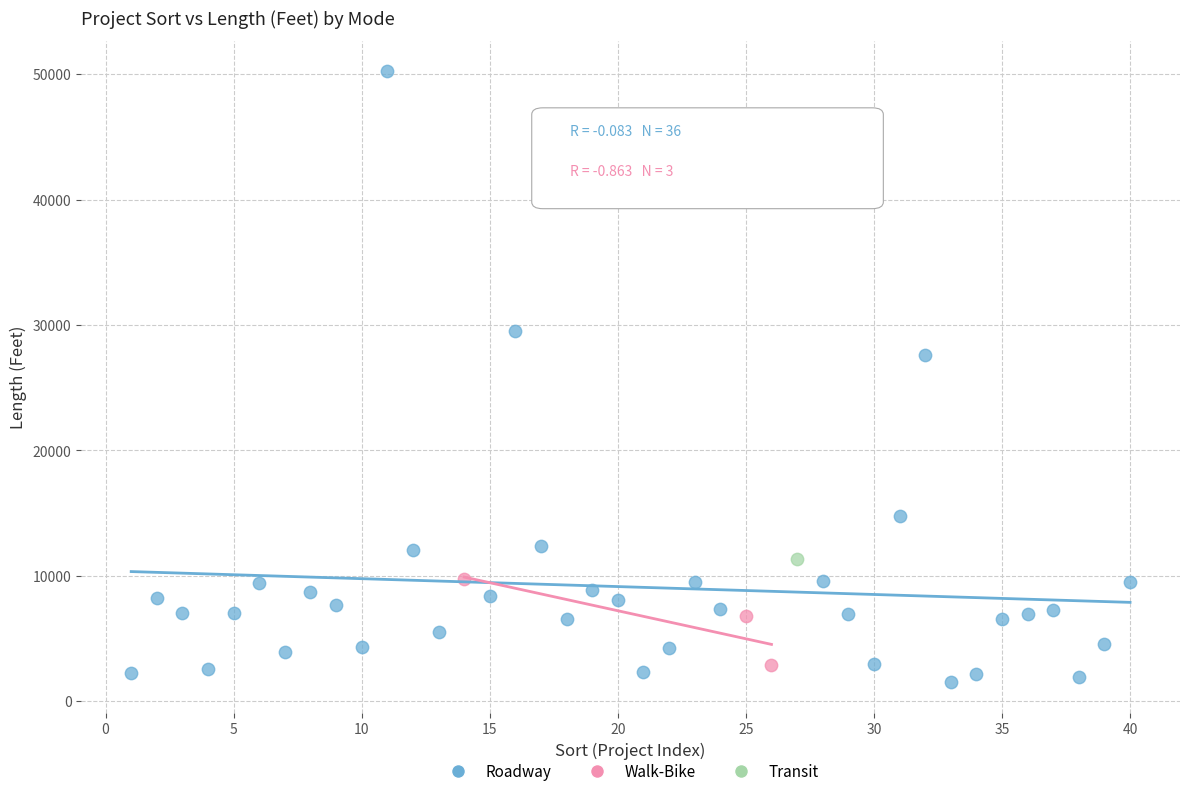

What are all the series names shown in the legend?

Roadway, Walk-Bike, Transit